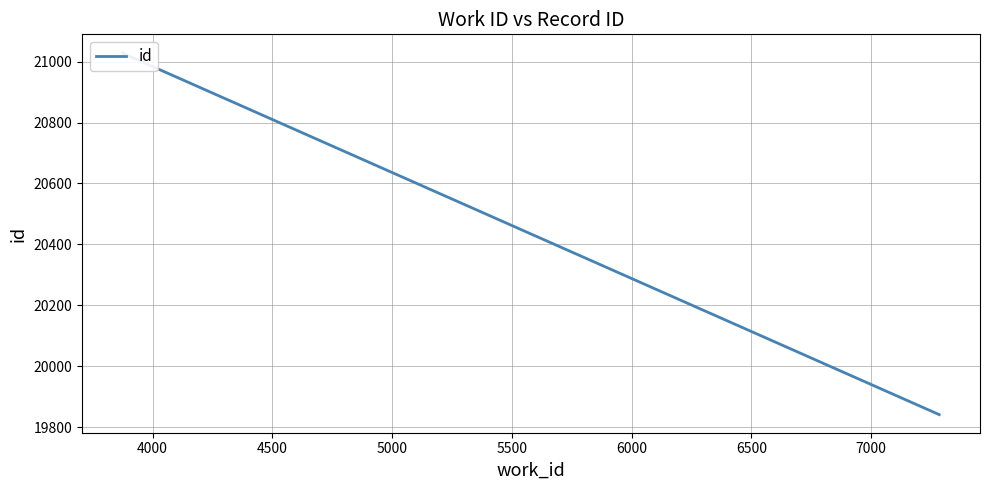

Does the chart display data point markers on the line(s)?

No